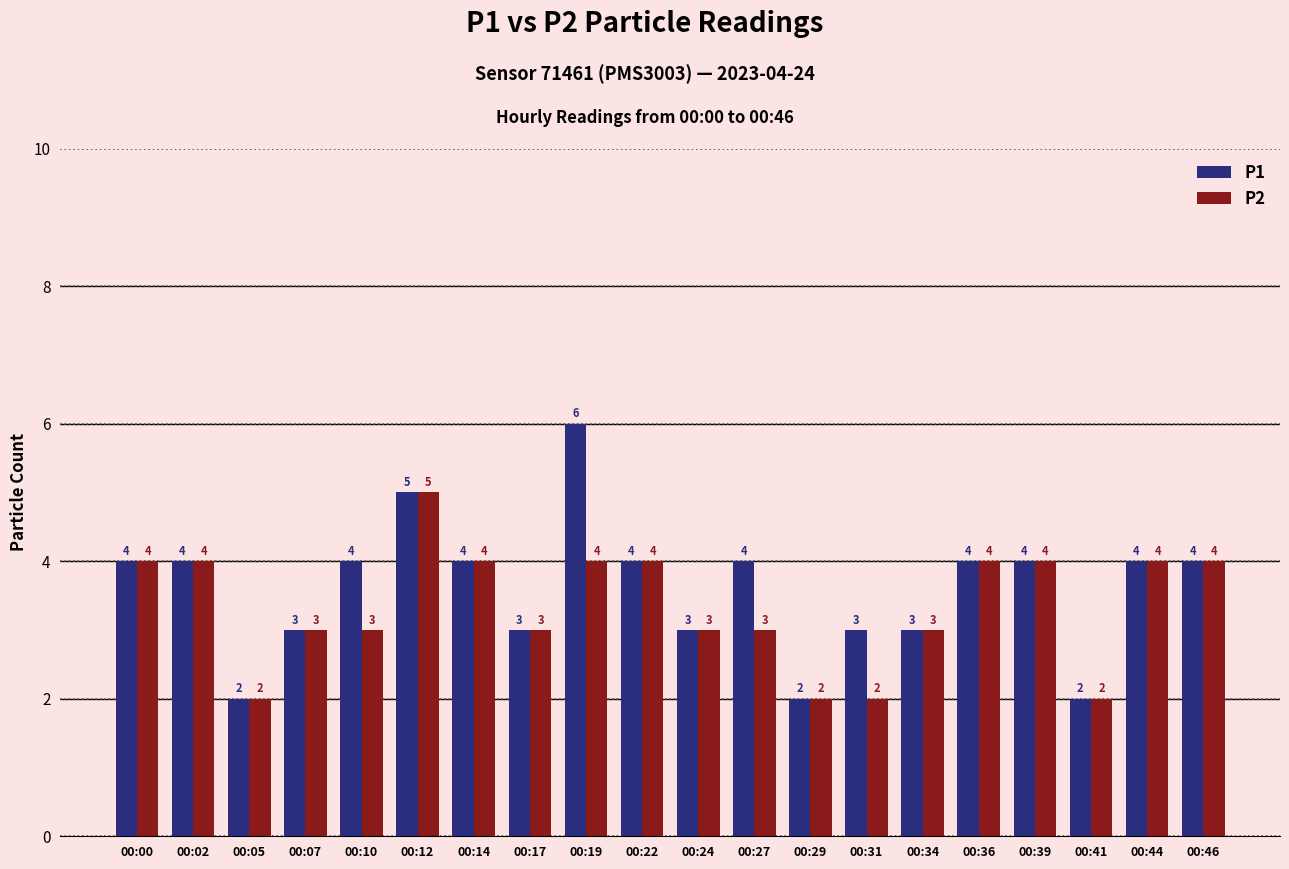

Is the value of P1 at 00:24 greater than the value of P2 at 00:44?

No